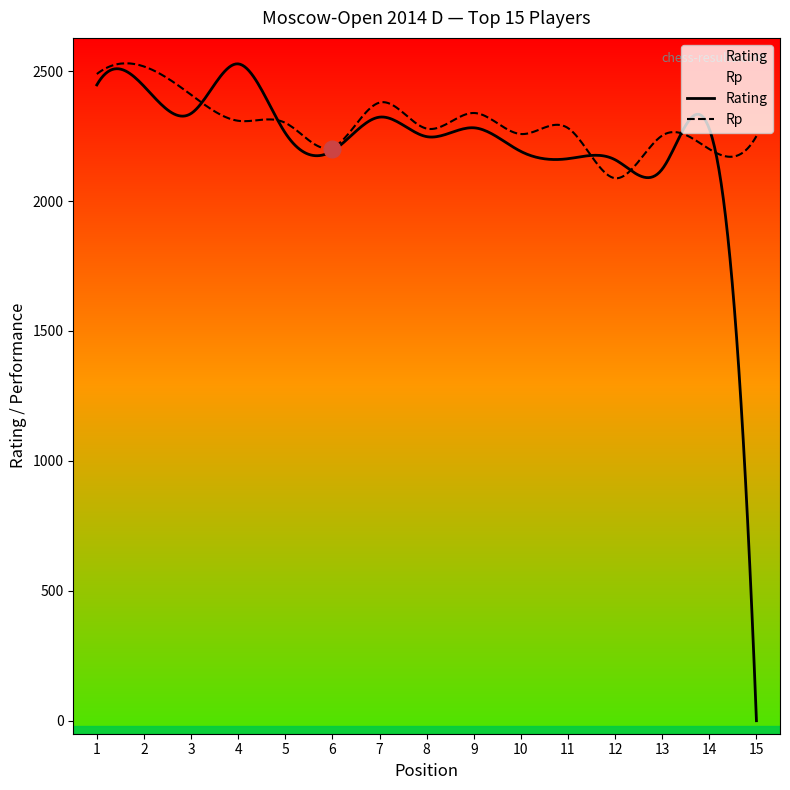

Which has a higher value, 3 or 7?

3